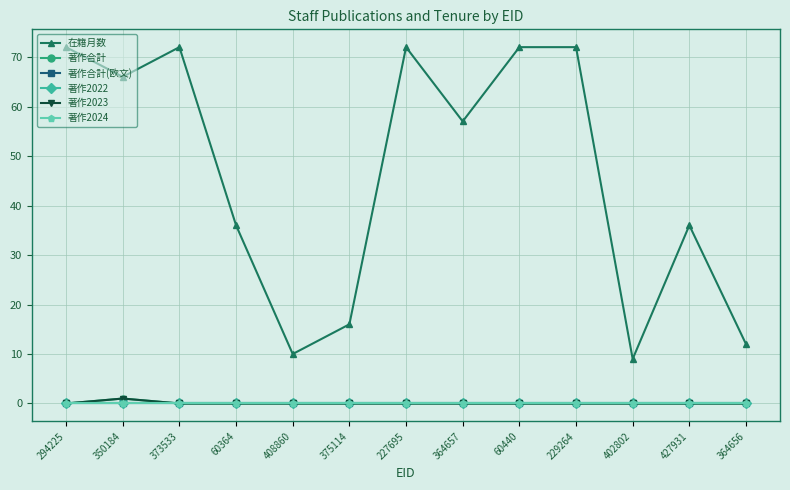

Is this an area chart (filled region under the line)?

No